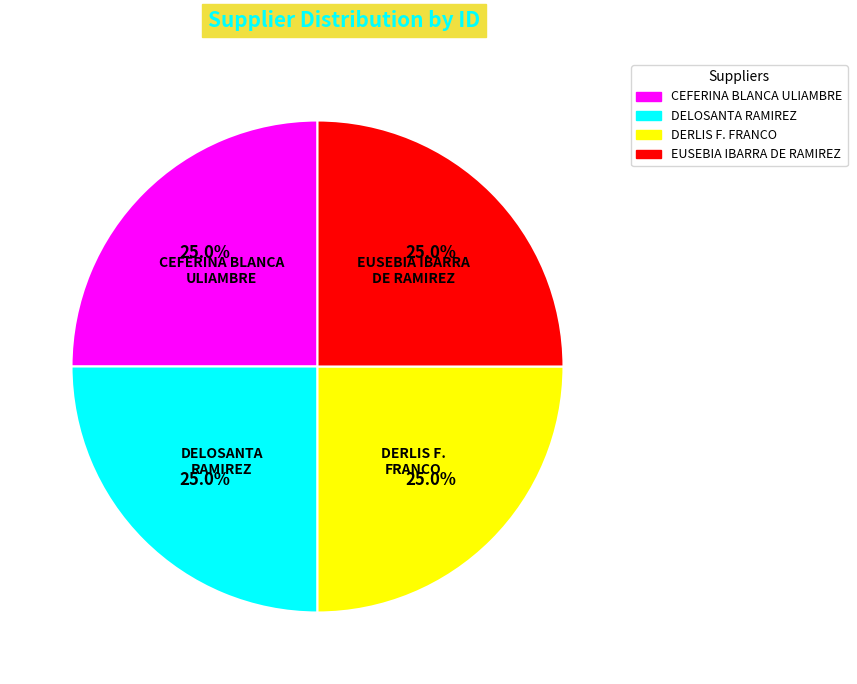

What is the ratio of the value at CEFERINA BLANCA ULIAMBRE to the value at EUSEBIA IBARRA DE RAMIREZ?

1.0